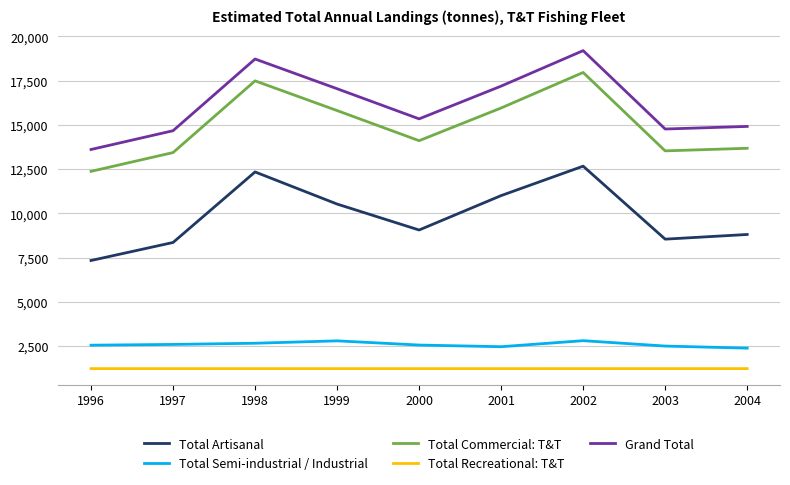

What is the average value of the Total Recreational: T&T series?

1234